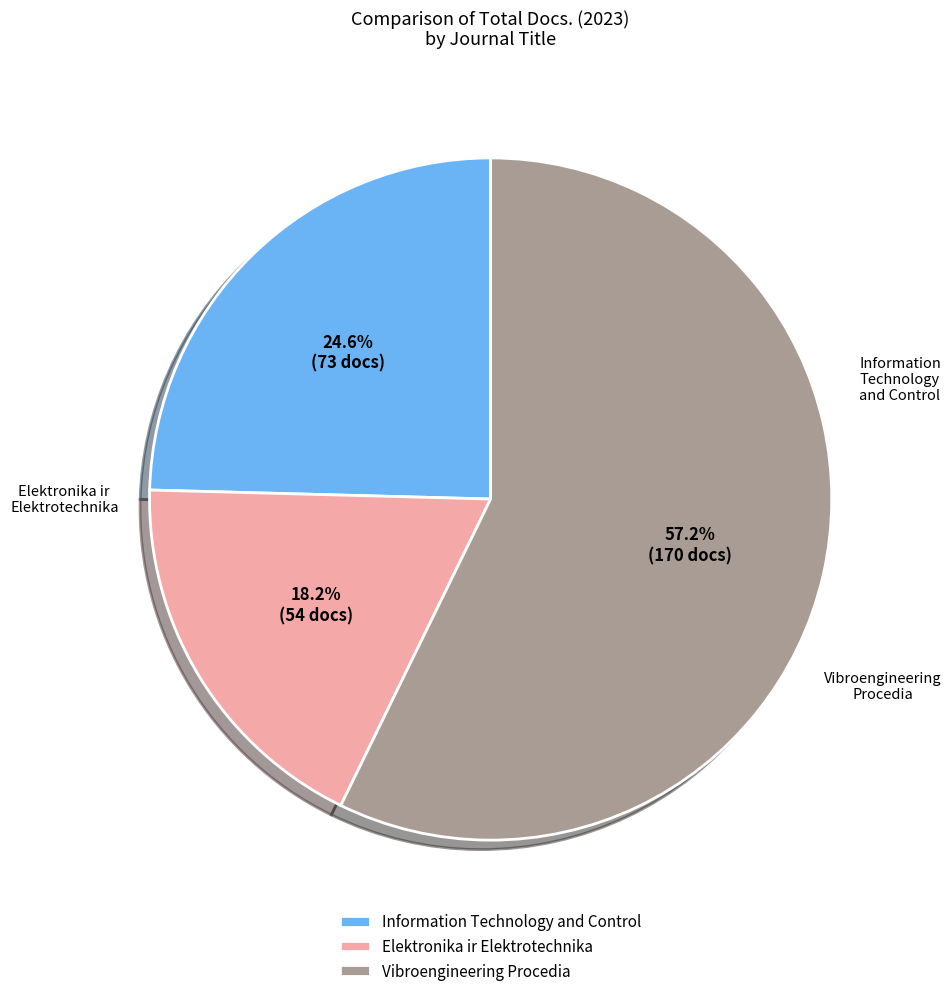

Is there any slice that represents more than half of the pie?

Yes